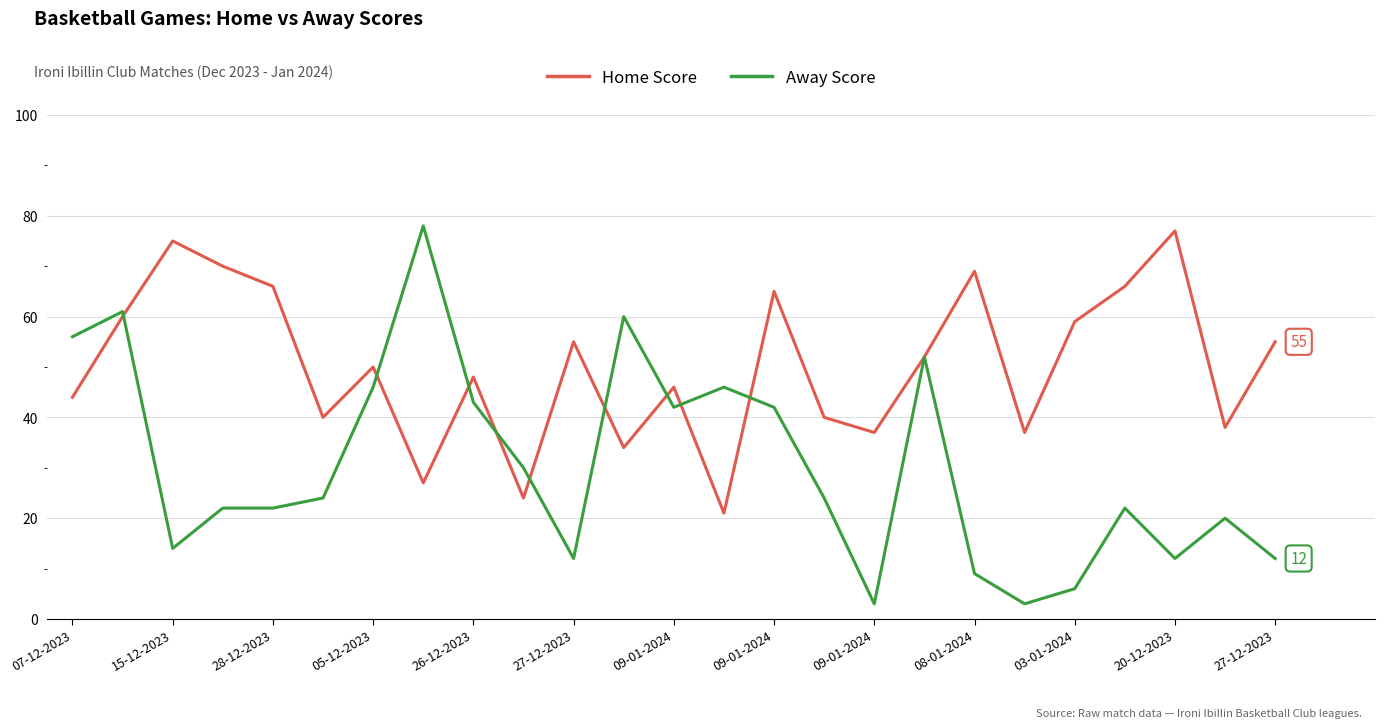

Which series has the largest total across all categories?

Home Score